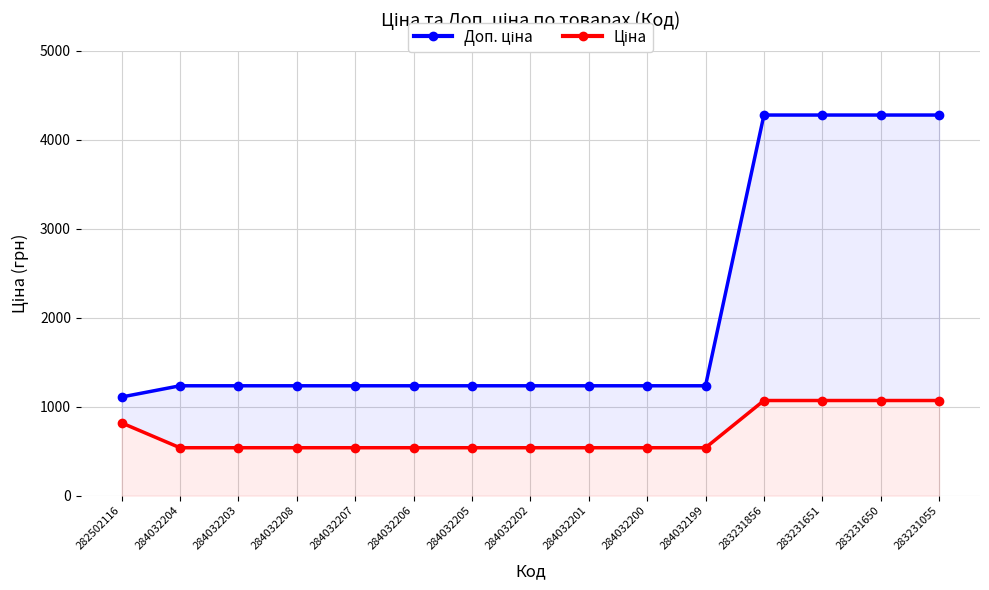

Is it true that Ціна equals 539.0 at 284032203?

True